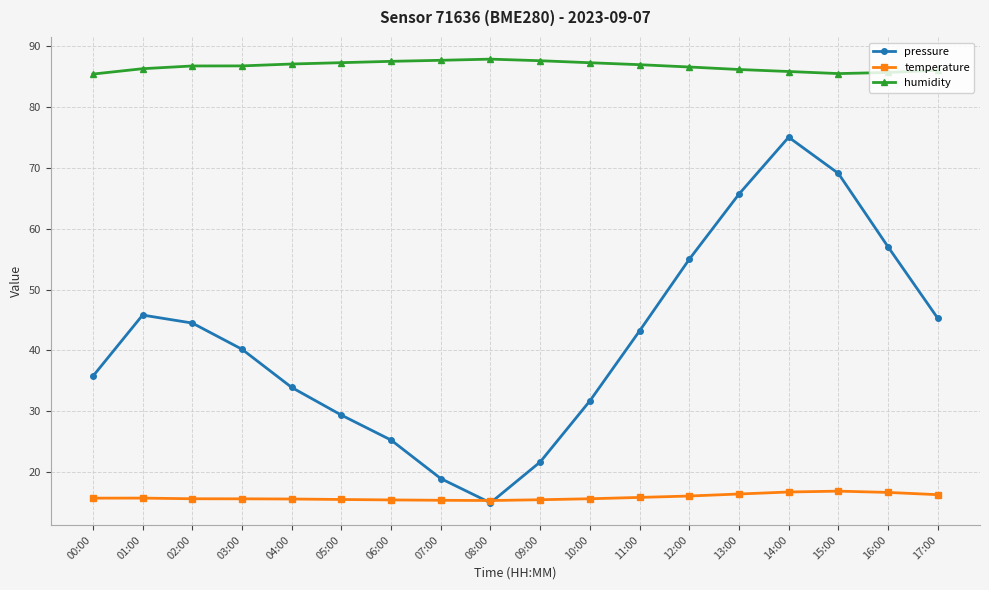

Is the value of temperature at 07:00 greater than the value of pressure at 15:00?

No